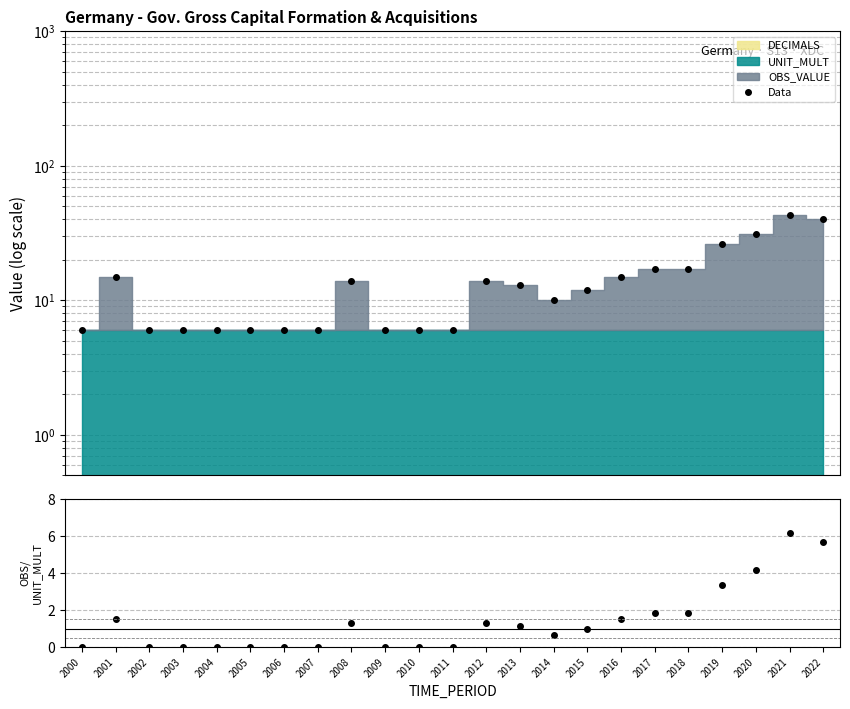

At how many categories does at least one series exceed 19?

4